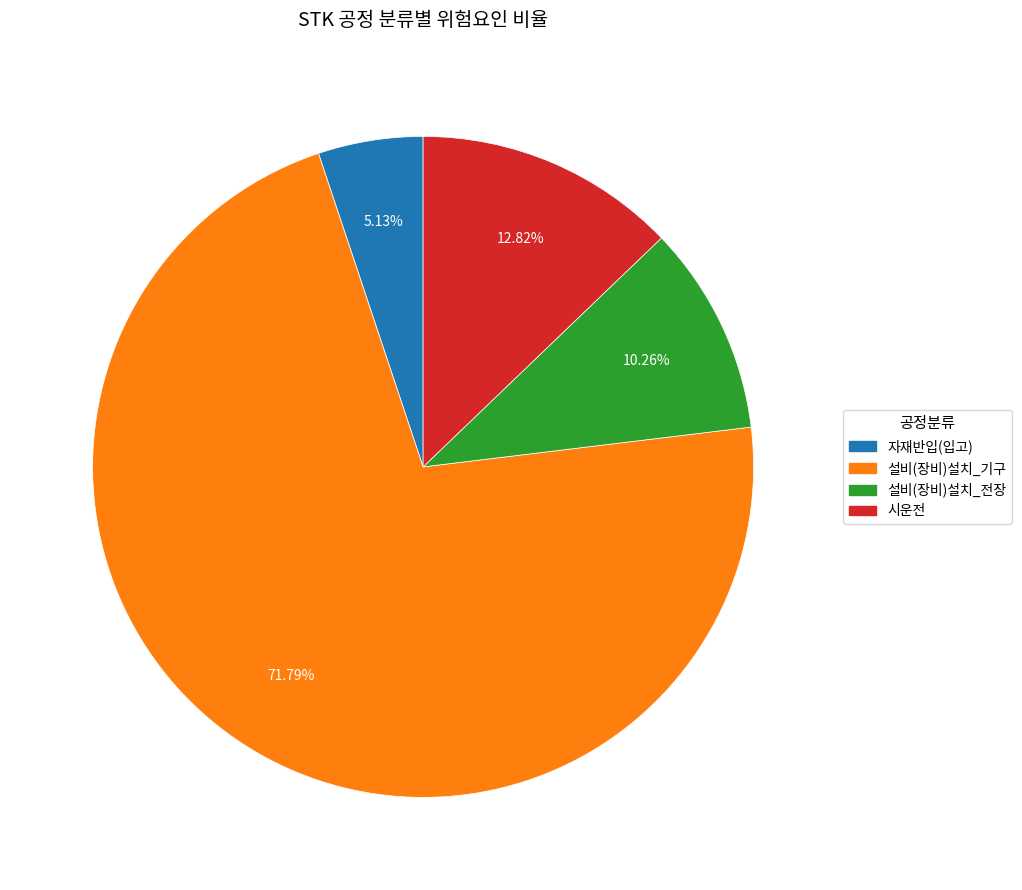

Rank the categories by value from highest to lowest.

설비(장비)설치_기구, 시운전, 설비(장비)설치_전장, 자재반입(입고)